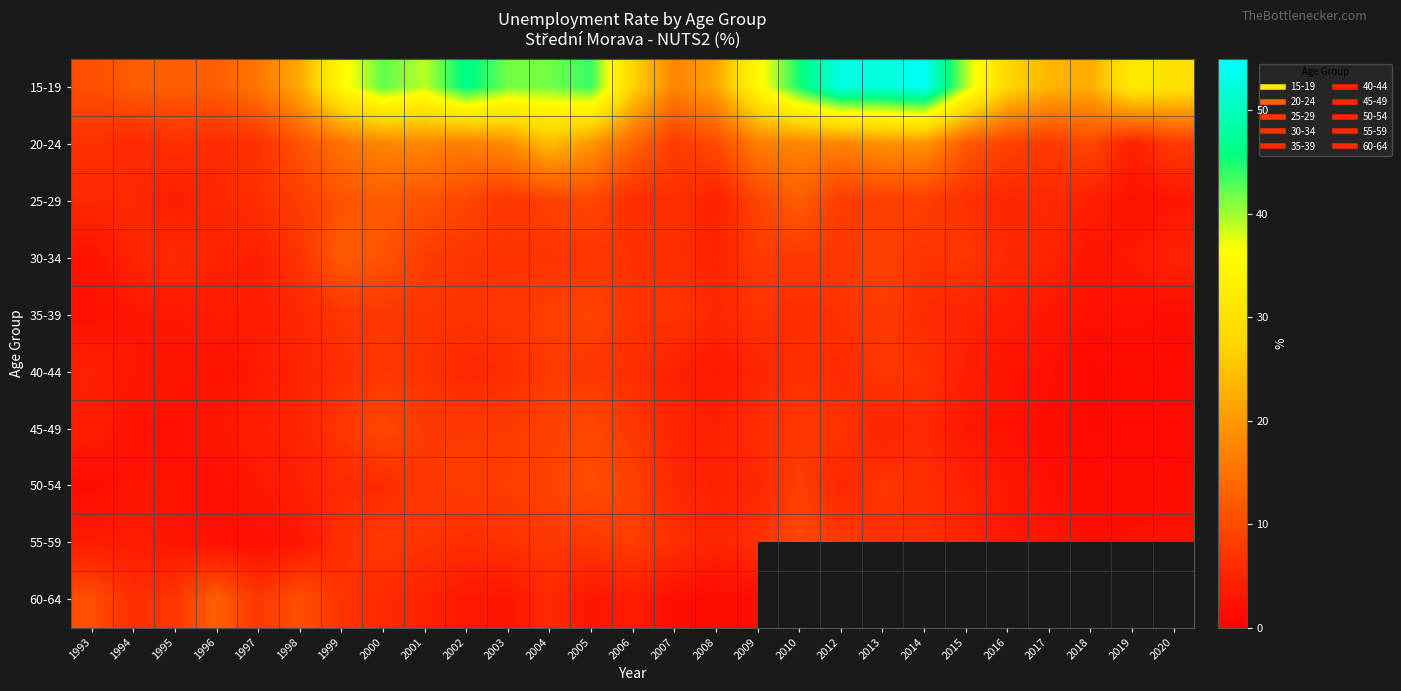

At which category is the sum across all series the highest?

2004